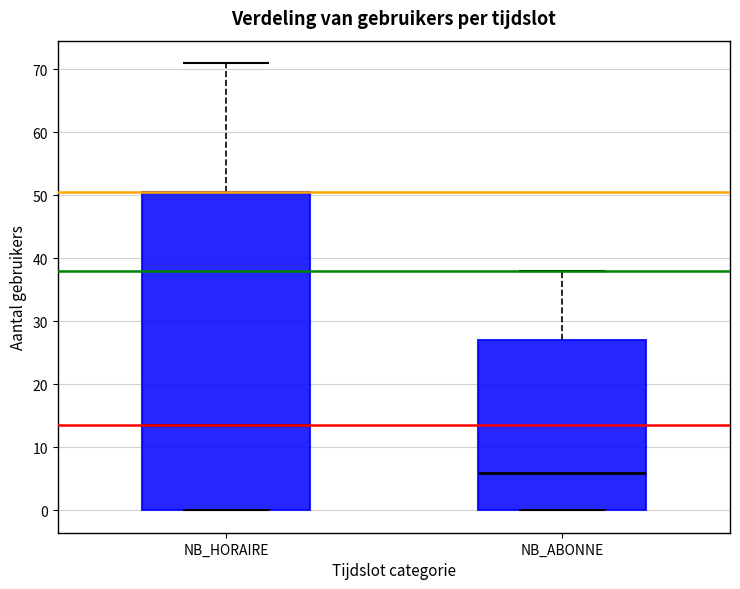

Which box has the highest median line?

NB_HORAIRE